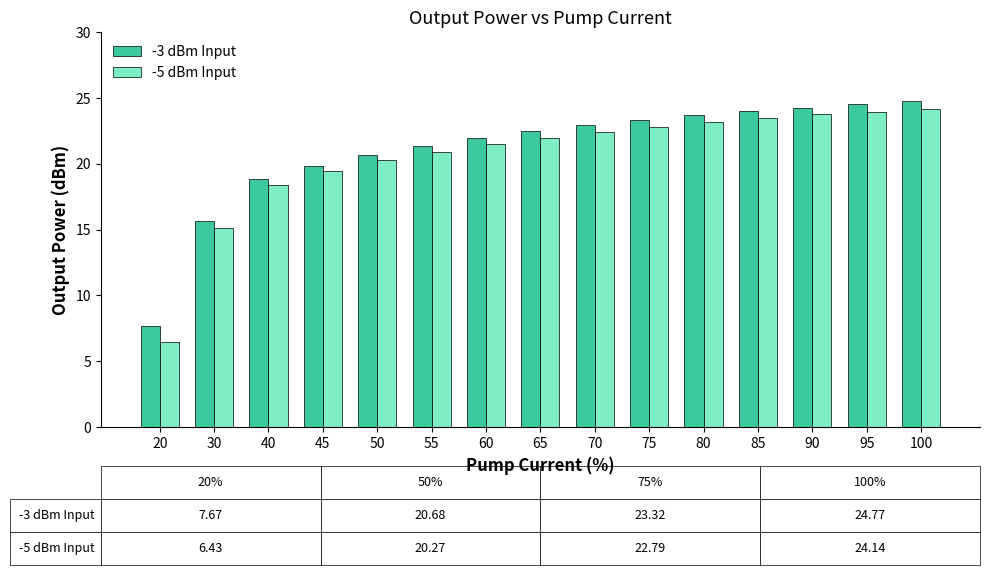

The -3 dBm Input series shows 24.8 at 100. True or false?

True